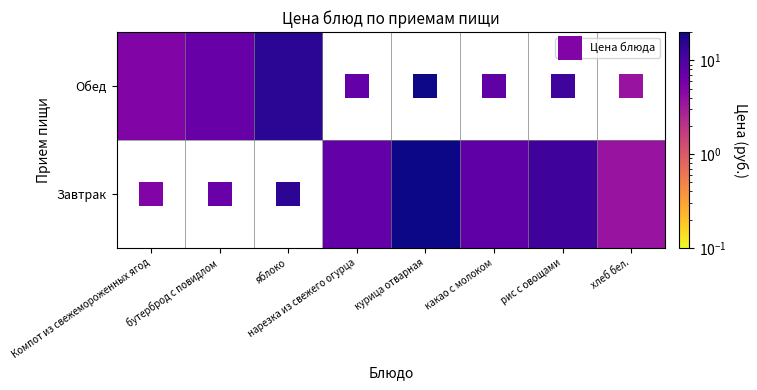

At which label is Цена блюда closest to 0?

Компот из свежемороженных ягод